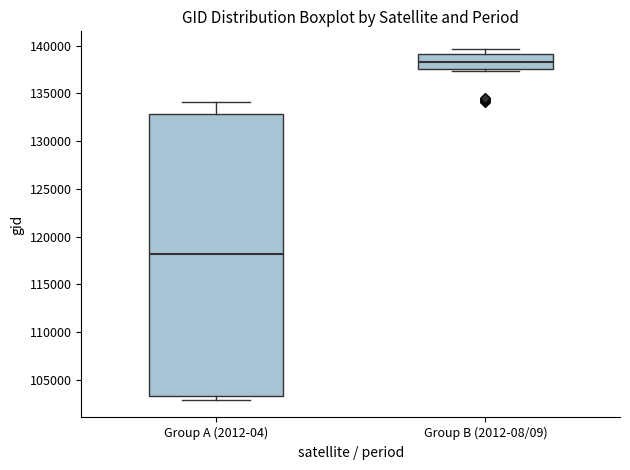

Reading left to right, transcribe this box plot: for each box, give where its median line is, the range the box spans, and where its two whiskers end, as read against the y-axis. The values are not printed on the chart, so give them approximately, as read against the axis.

Group A (2012-04): median 118000, box 103500 to 133000, whiskers 103000 to 134000
Group B (2012-08/09): median 138500, box 137500 to 139000, whiskers 137500 (just below the box's lower edge) to 139500